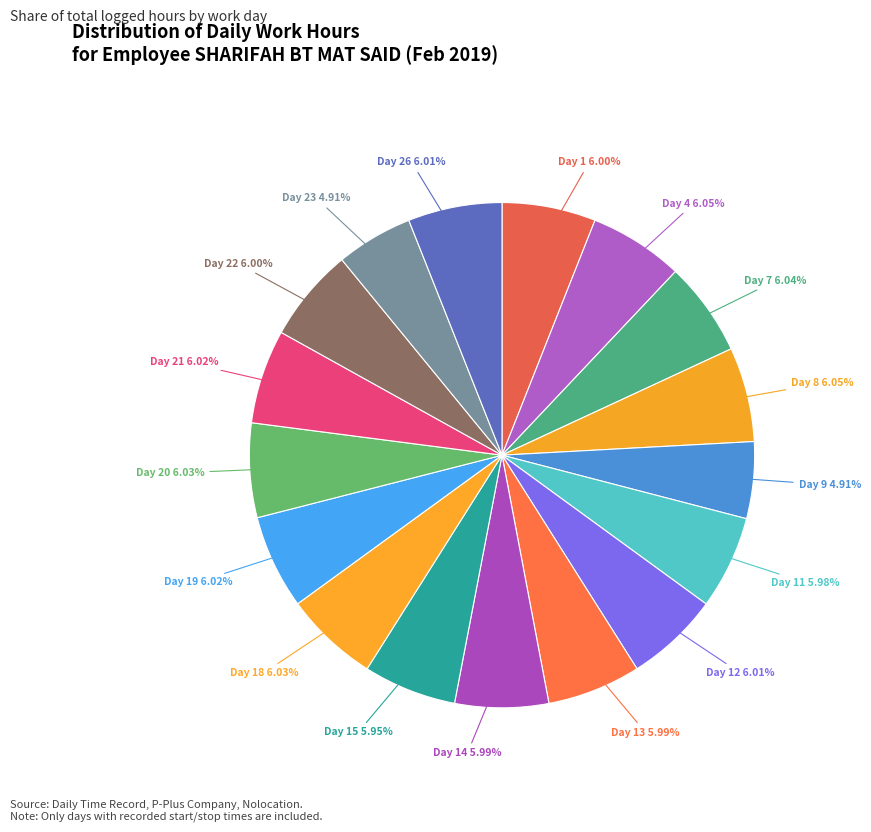

How many segments does this pie chart have?

17